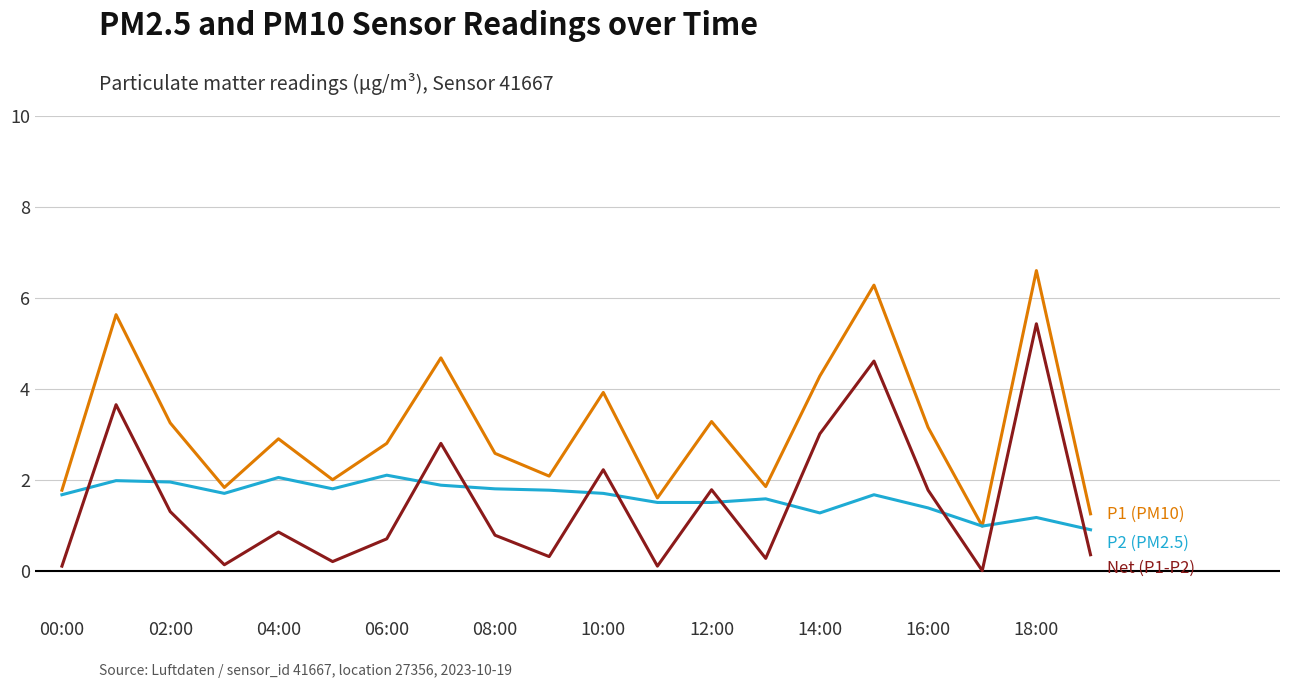

What is the greatest value displayed?

6.6